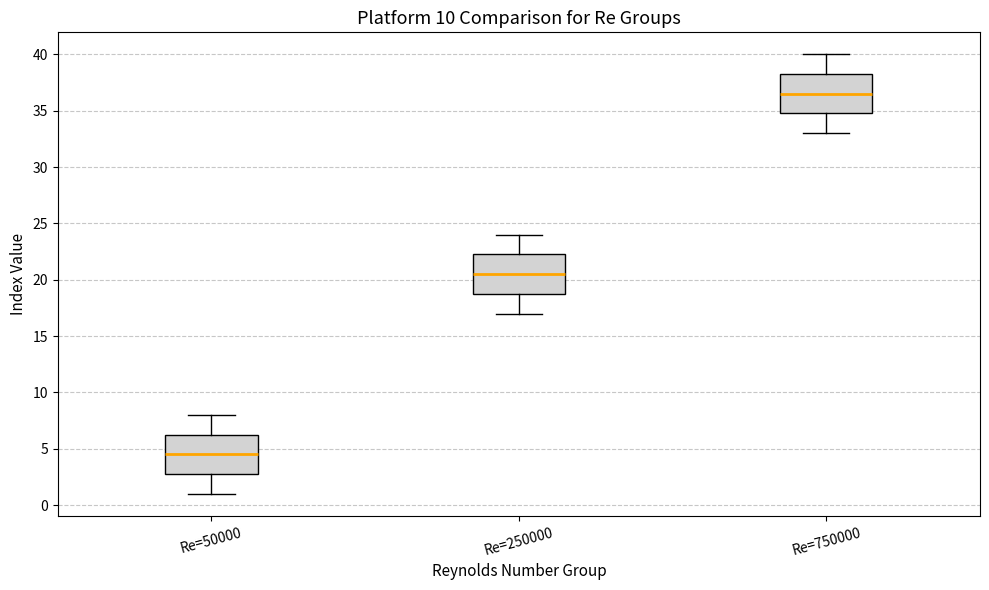

Which box's median line is the lowest?

Re=50000